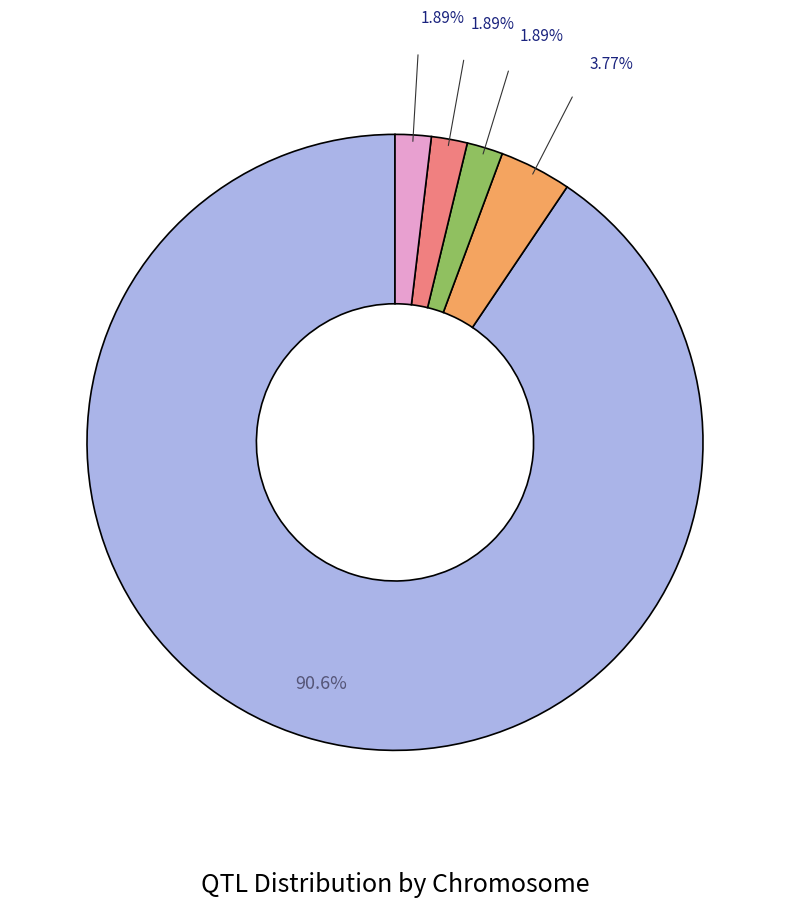

Does any single category account for the majority?

Yes